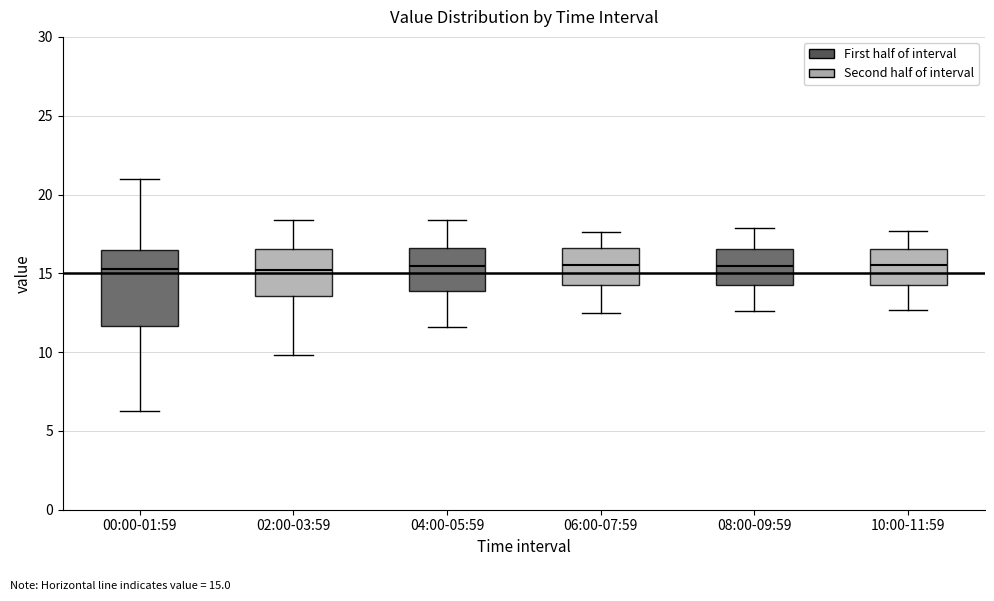

Comparing the boxes themselves (not the whiskers), which one is the tallest?

00:00-01:59